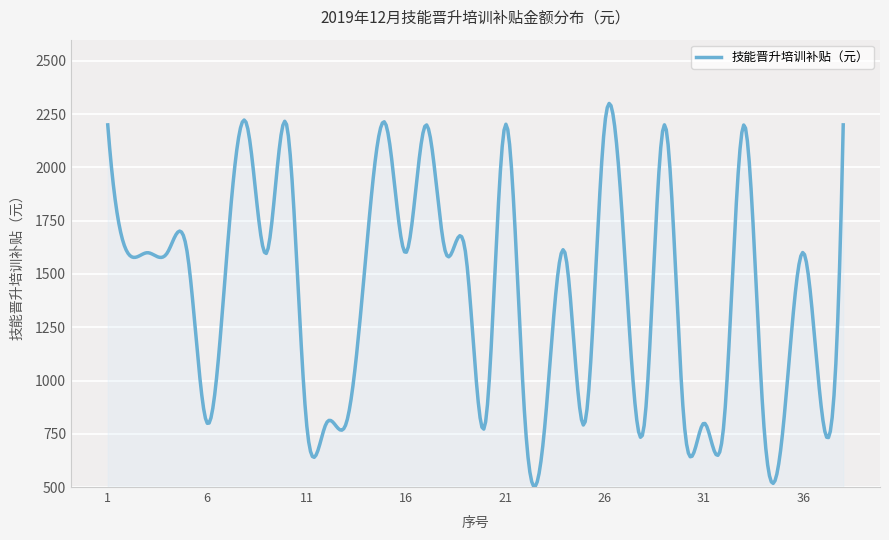

What is the difference between the maximum and minimum values?

1796.7